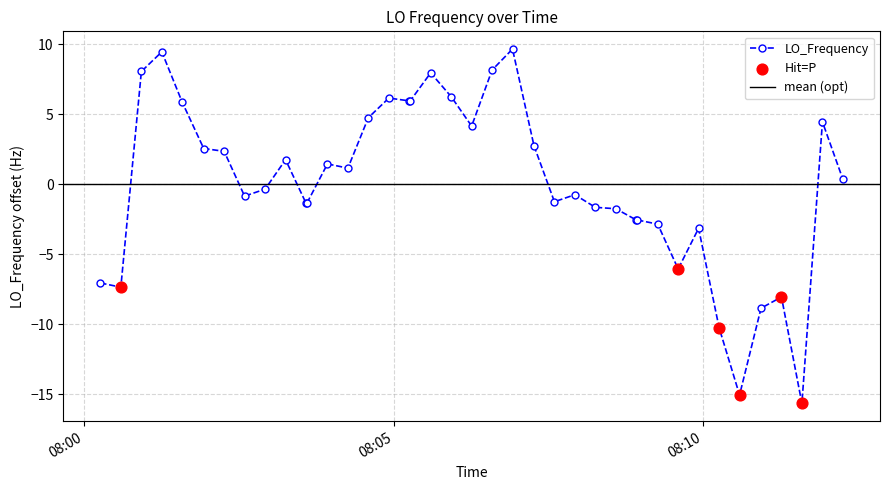

What is the highest value of the LO_Frequency series?

9.6